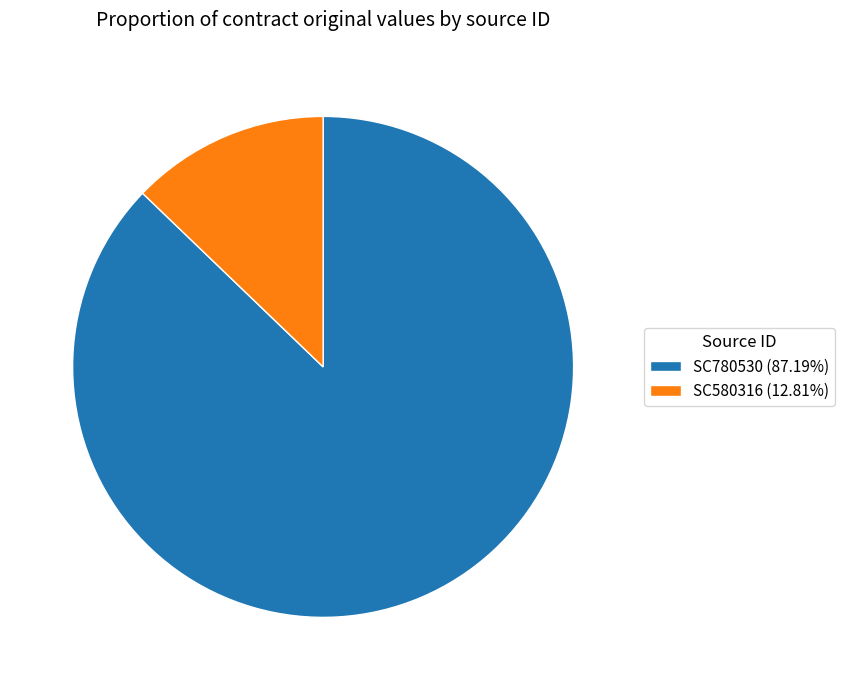

Which category has the biggest portion of the pie?

SC780530